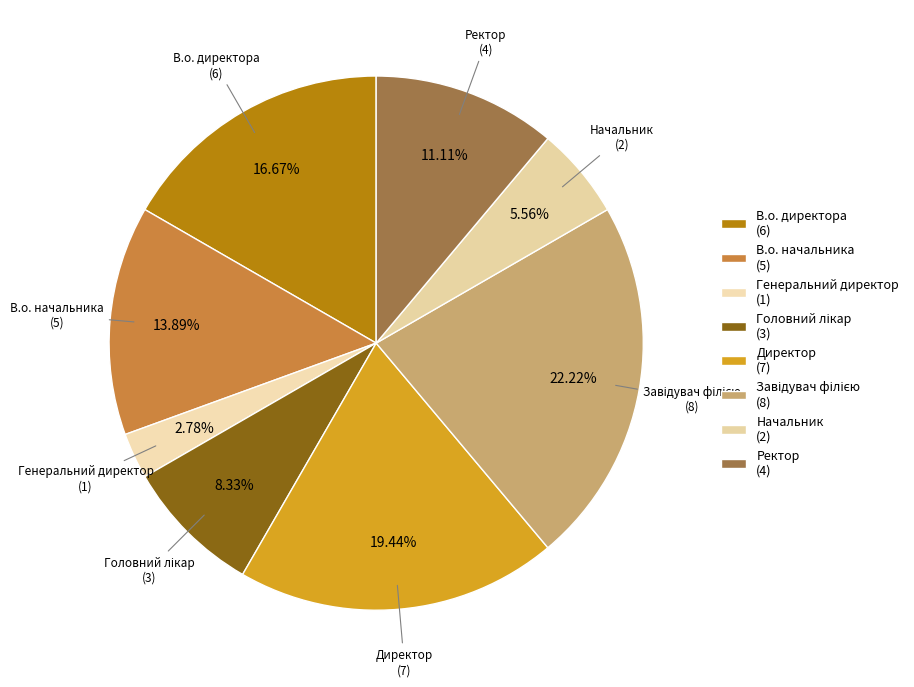

Count the number of slices in the pie.

8